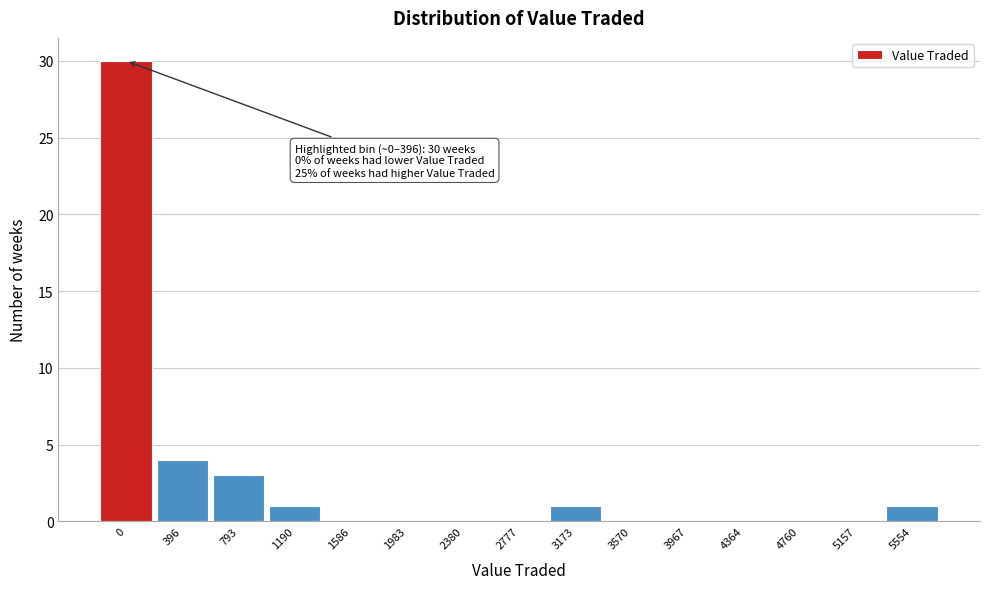

Reading left to right, extract all data points from this chart.

0=30	396=4	793=3	1190=1	1586=0	1983=0	2380=0	2777=0	3173=1	3570=0	3967=0	4364=0	4760=0	5157=0	5554=1